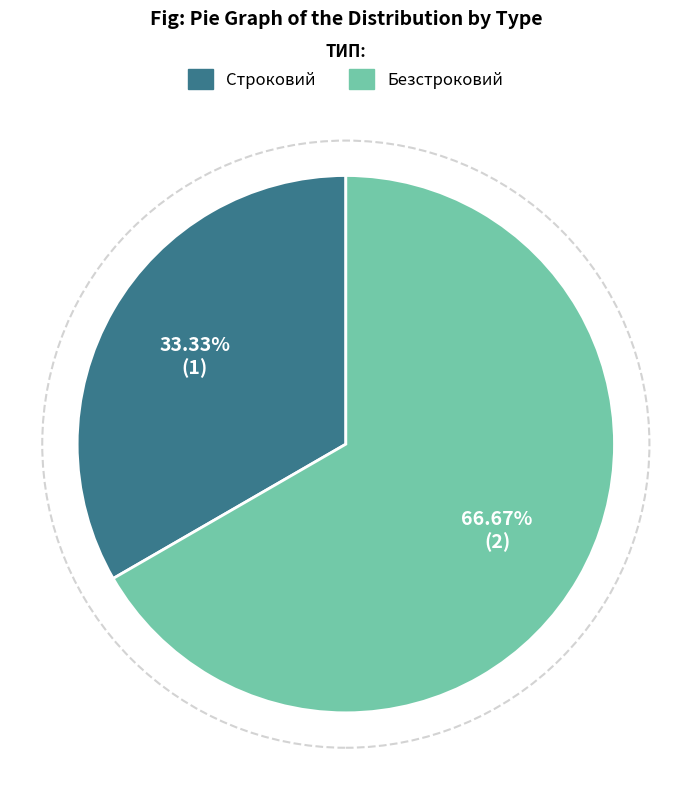

How many slices are in this pie chart?

2